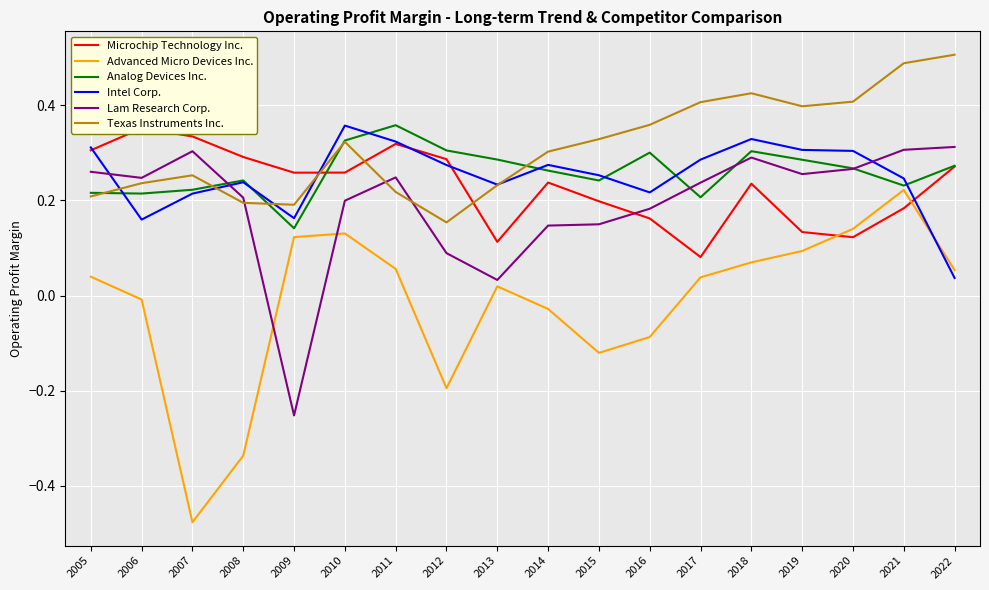

What is the smallest value displayed?

-0.5